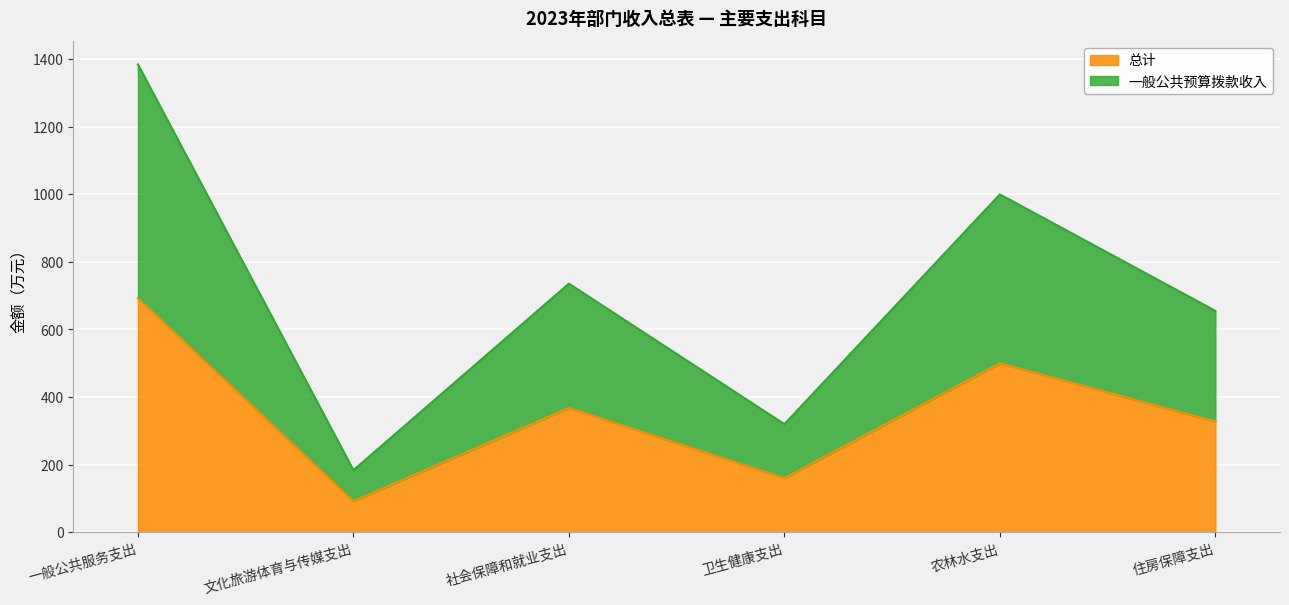

How many lines are shown in the chart?

2